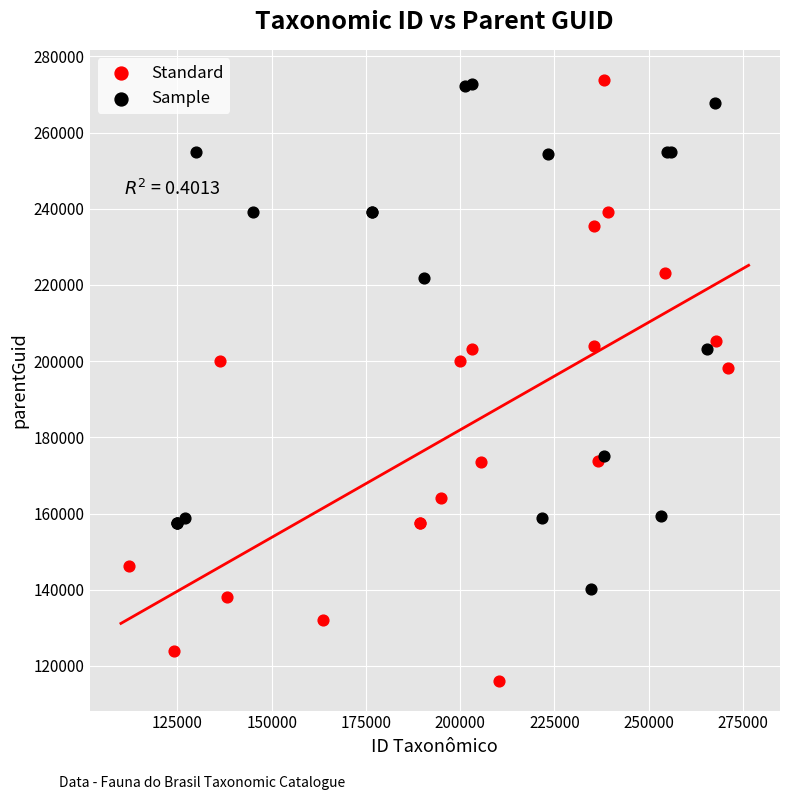

Which series contains the lowest Y value?

Standard